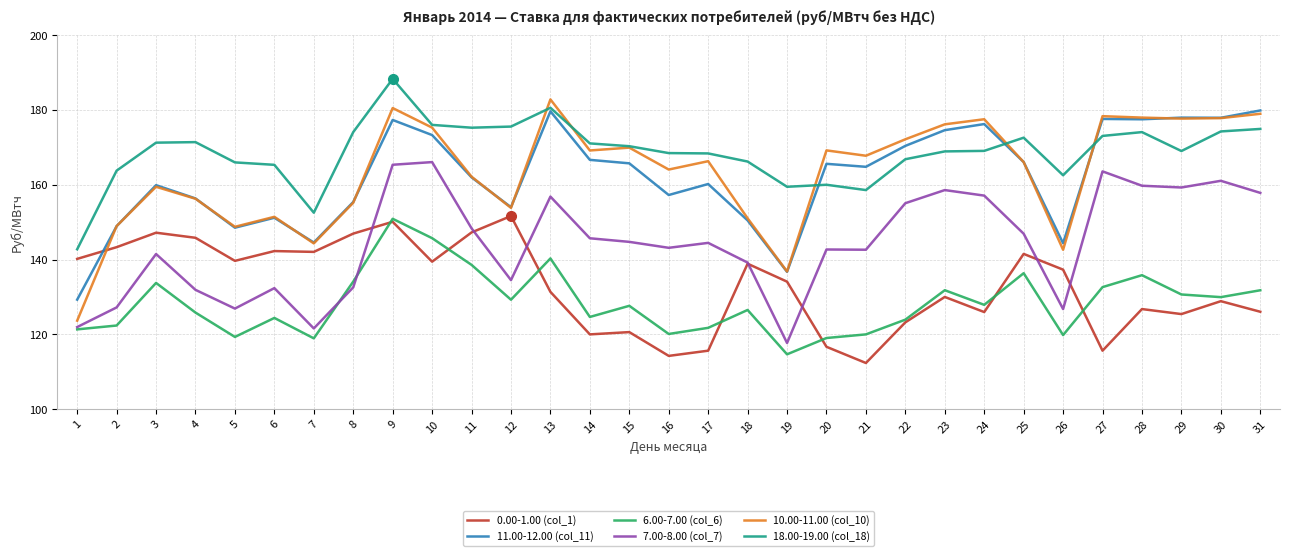

At which category is the sum across all series the highest?

9